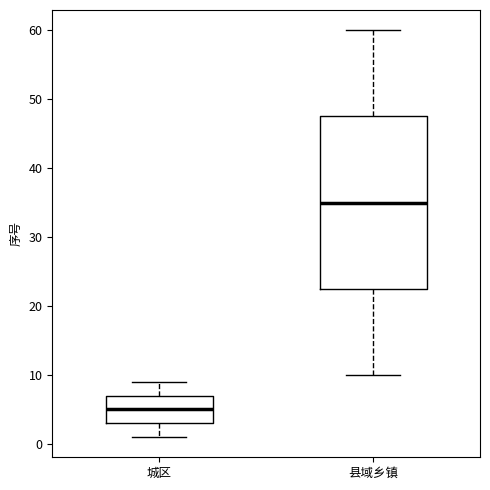

Comparing the boxes themselves (not the whiskers), which one is the tallest?

县域乡镇